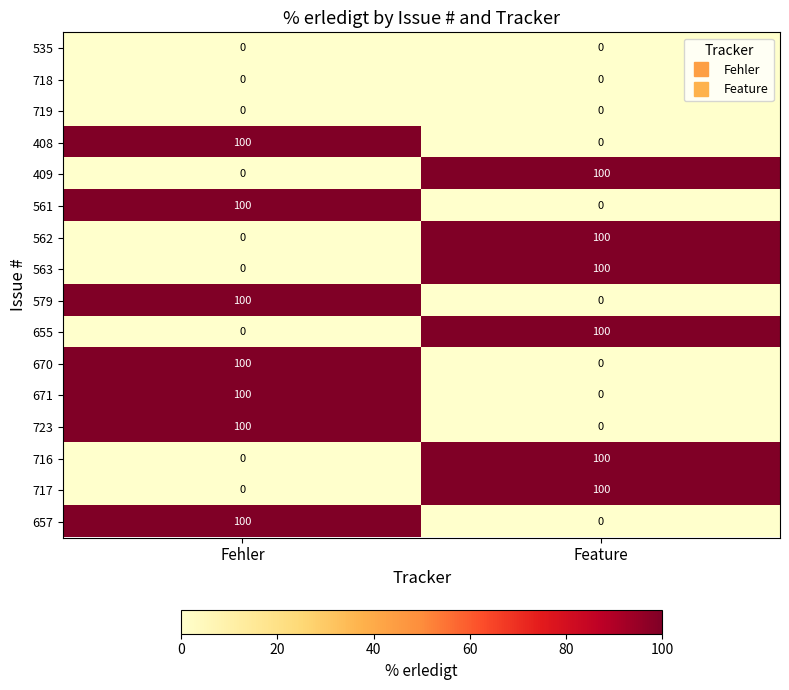

At which category is the sum across all series the highest?

Fehler